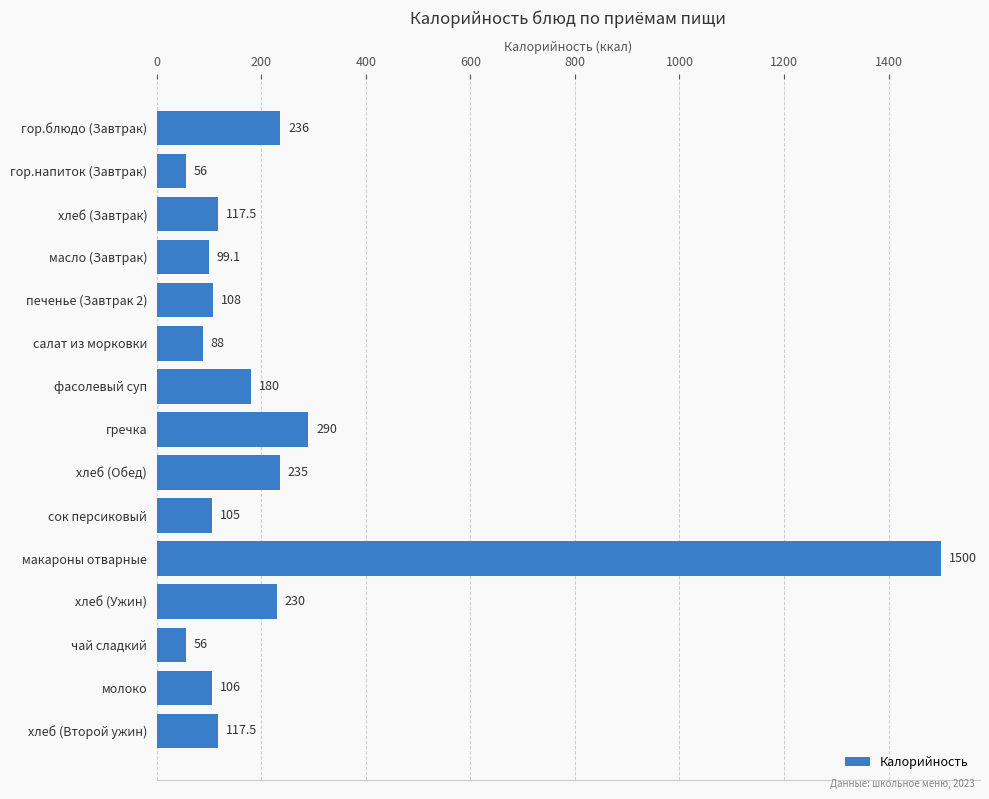

What position from the bottom is макароны отварные?

5